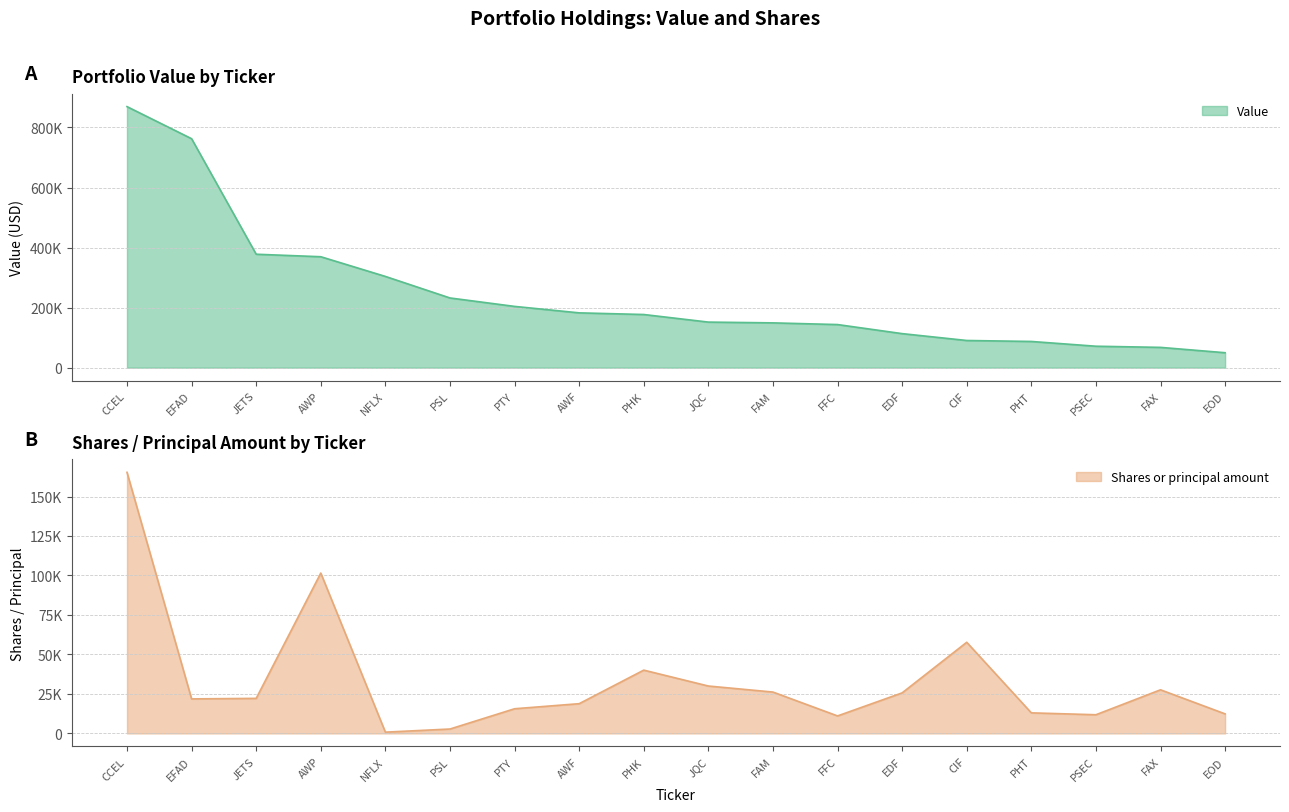

True or false: Shares or principal amount has a value of 21856 at EFAD.

True